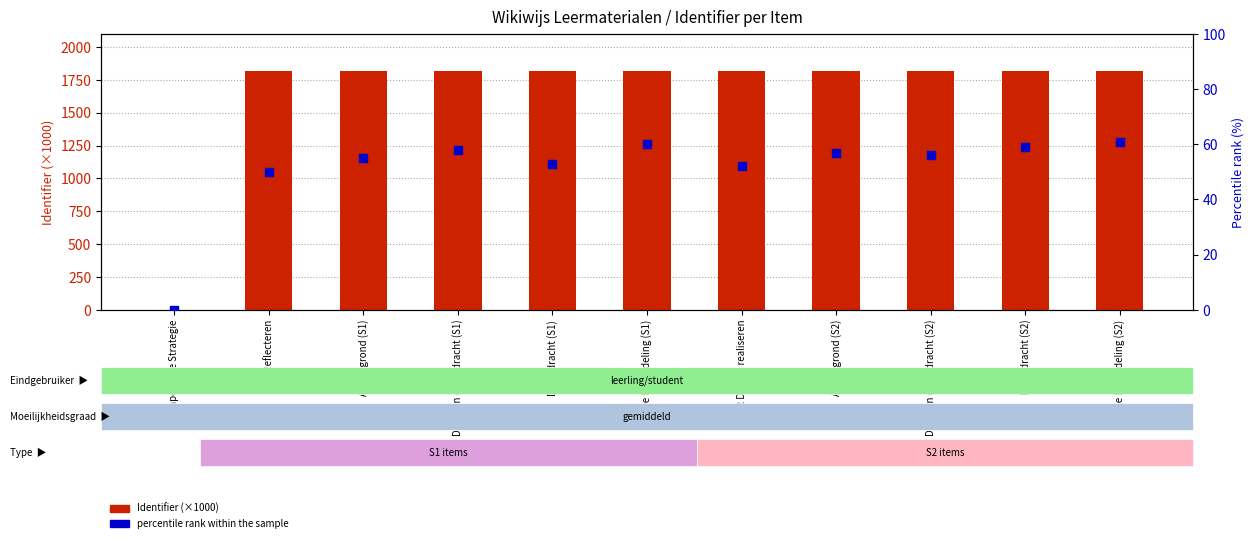

Which series has the widest spread of Y values?

Identifier (×1000)